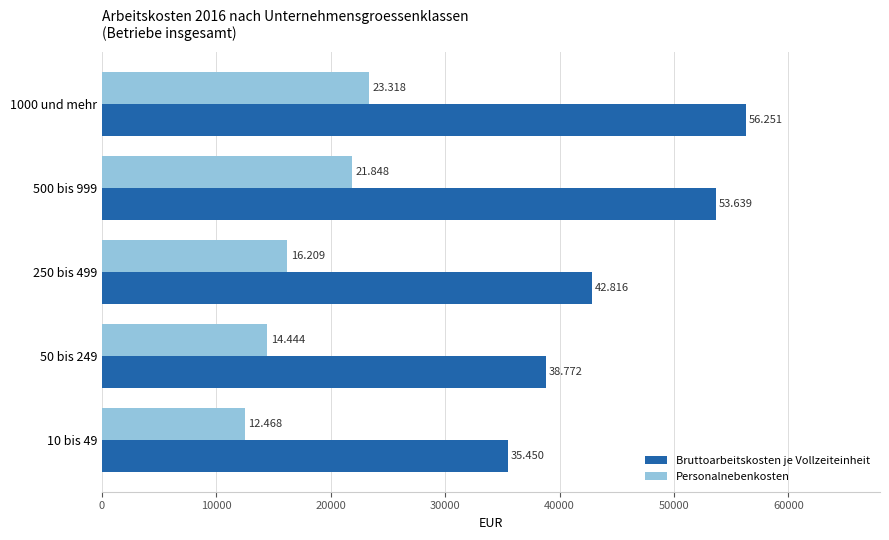

At how many categories does at least one series exceed 16025?

5